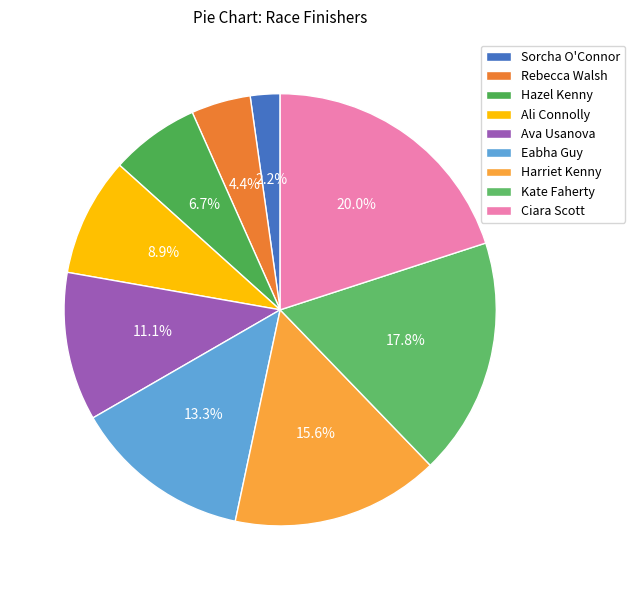

What is the total percentage of Eabha Guy and Ava Usanova?

24.4%